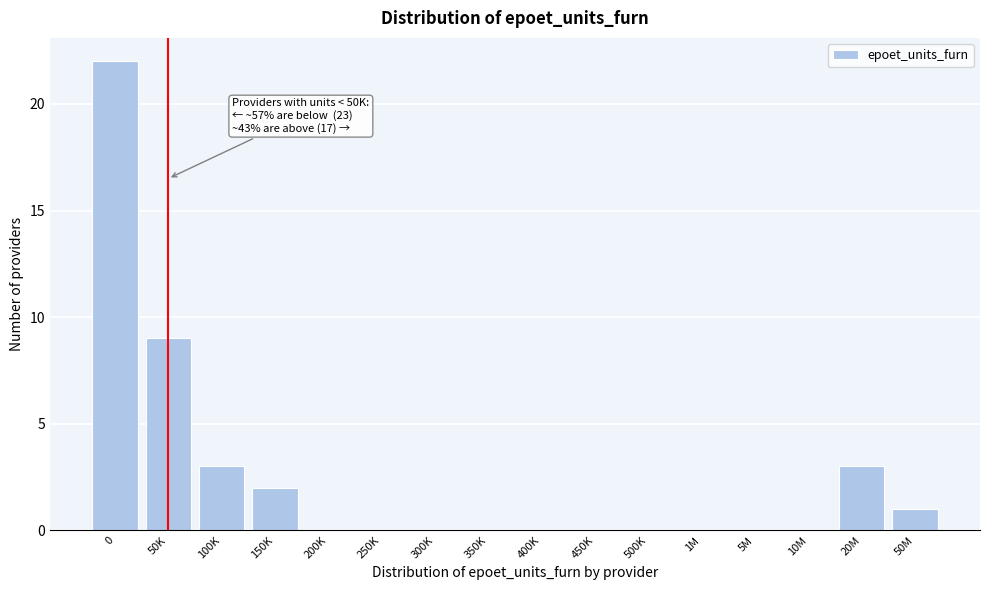

Reading left to right, list all the values displayed in this chart.

0=22	50K=9	100K=3	150K=2	200K=0	250K=0	300K=0	350K=0	400K=0	450K=0	500K=0	1M=0	5M=0	10M=0	20M=3	50M=1